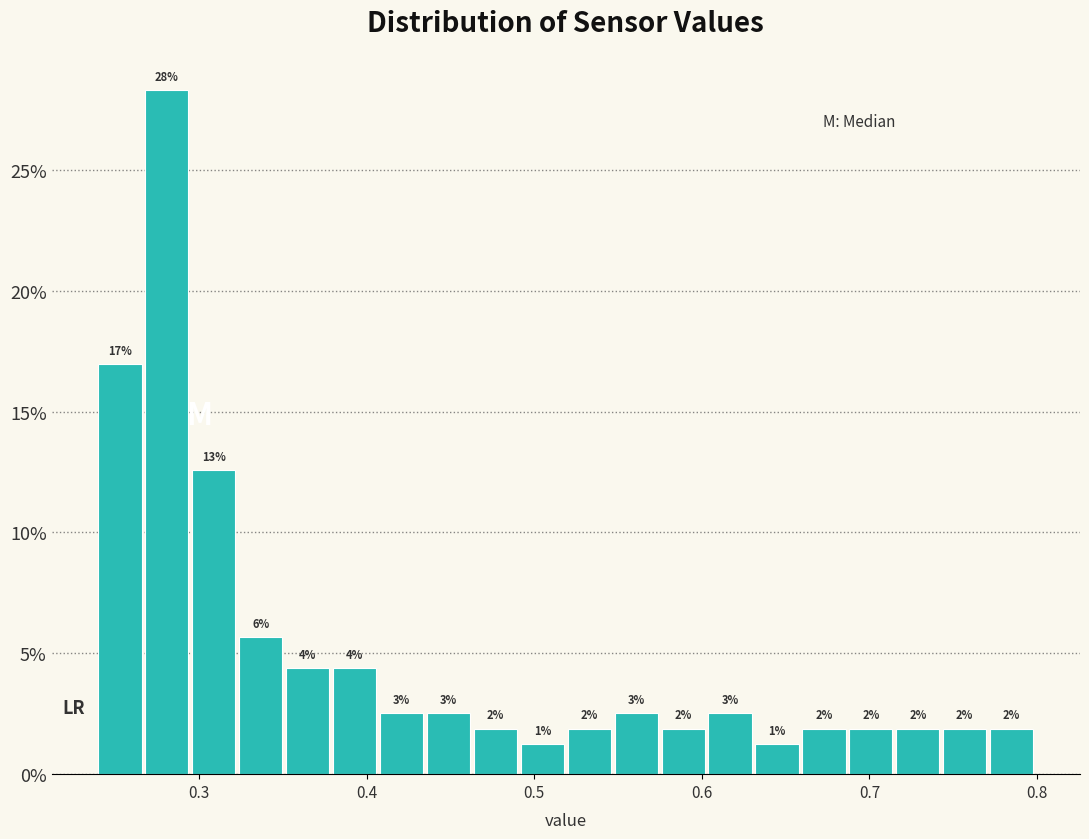

Read against the x-axis, roughly where is the centre of the tallest bar?

0.28